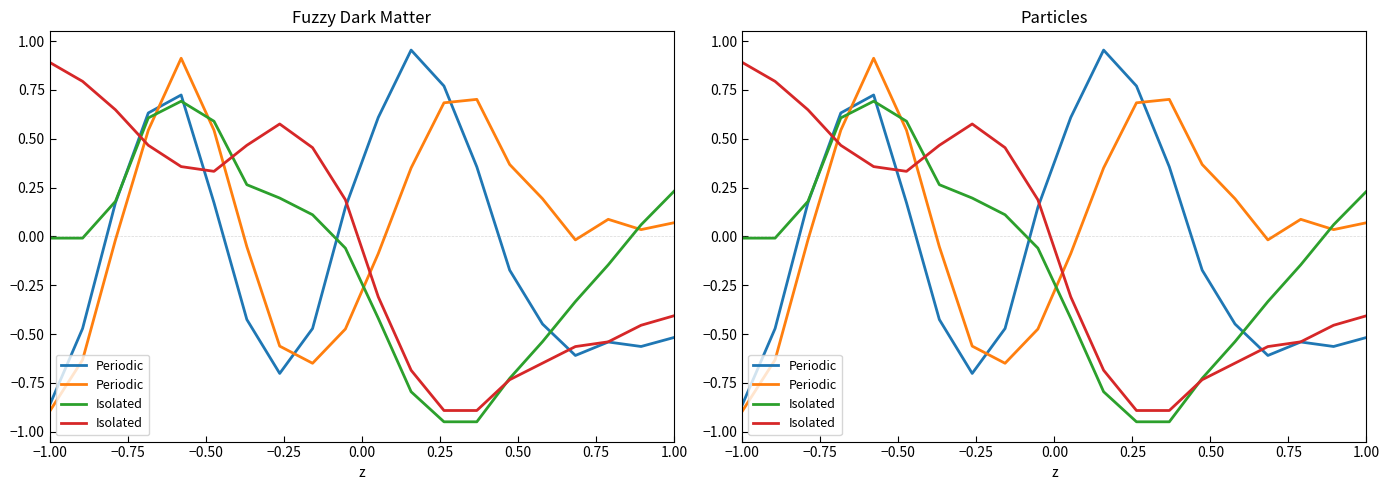

At which category does Isolated reach its first local valley?

0.25